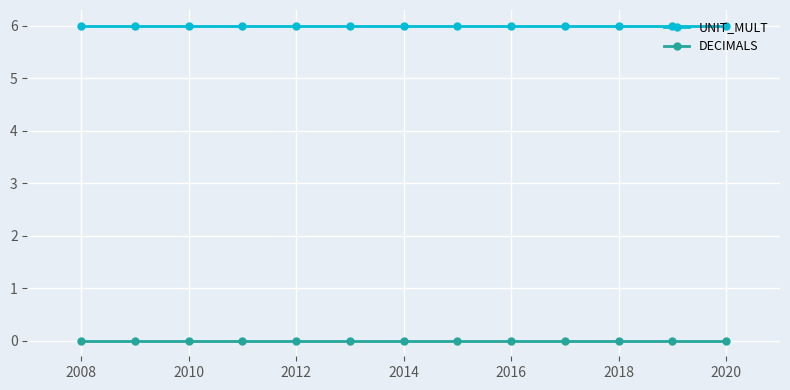

Does the chart have visible grid lines?

Yes